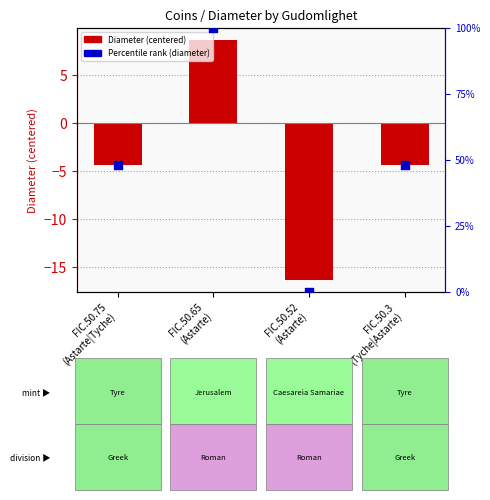

At which category is the sum across all series the highest?

FIC.50.65
(Astarte)